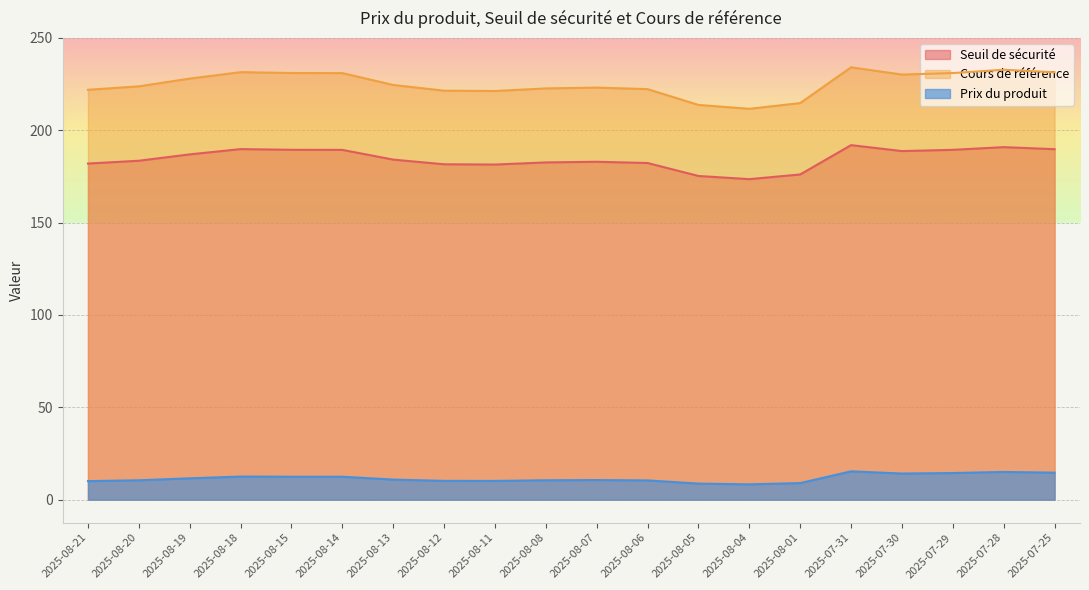

Which series changed the most between 2025-08-12 and 2025-07-25?

Cours de référence